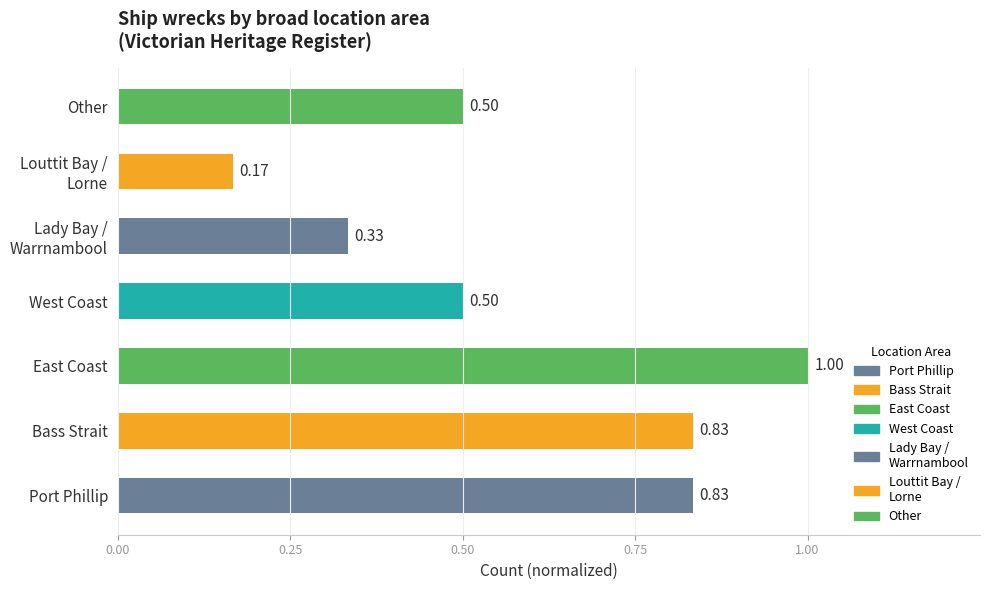

Which label corresponds to the largest value in the chart?

East Coast